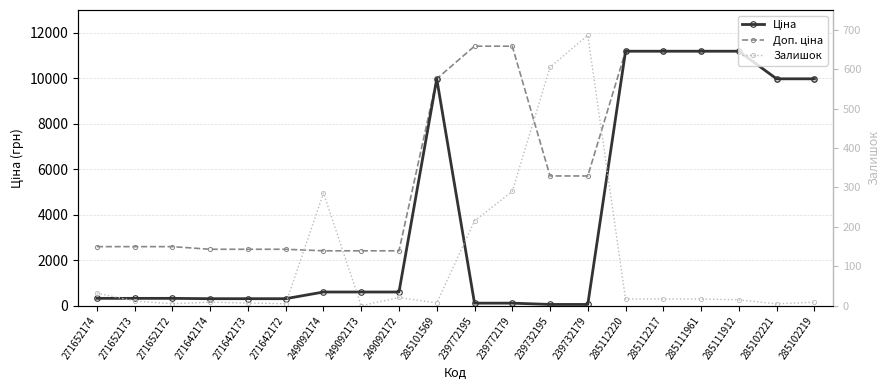

True or false: Доп. ціна has more than 0 points higher than both neighbors.

False